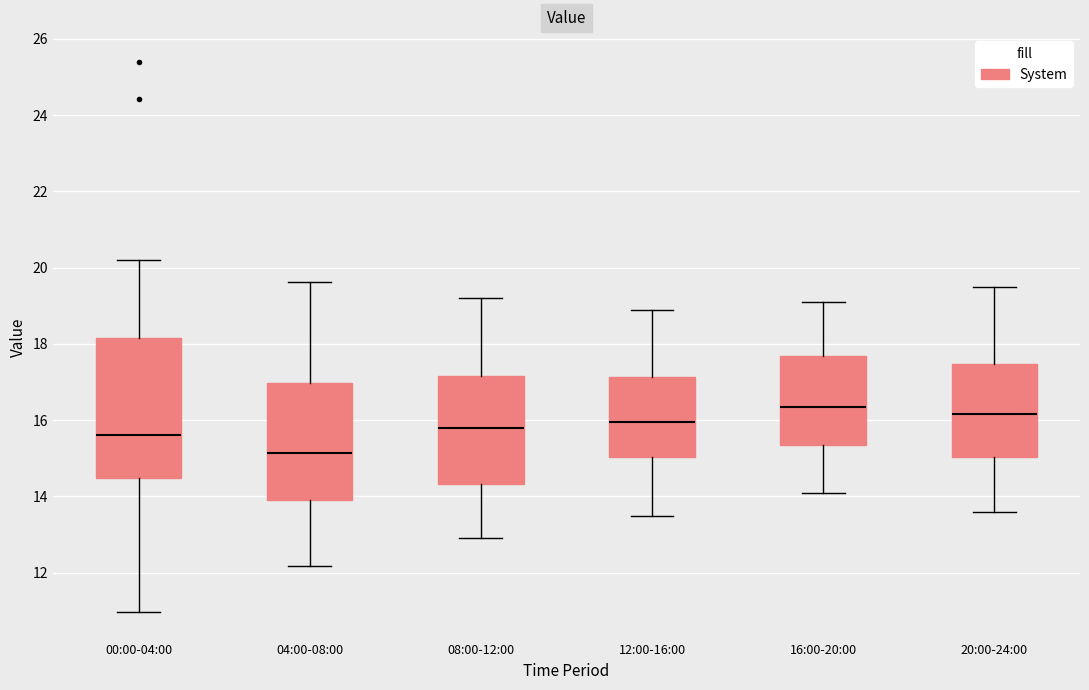

Where does the median line of the box for 20:00-24:00 sit on the y-axis? The values are not printed on the chart, so give them approximately, as read against the axis.

16.2